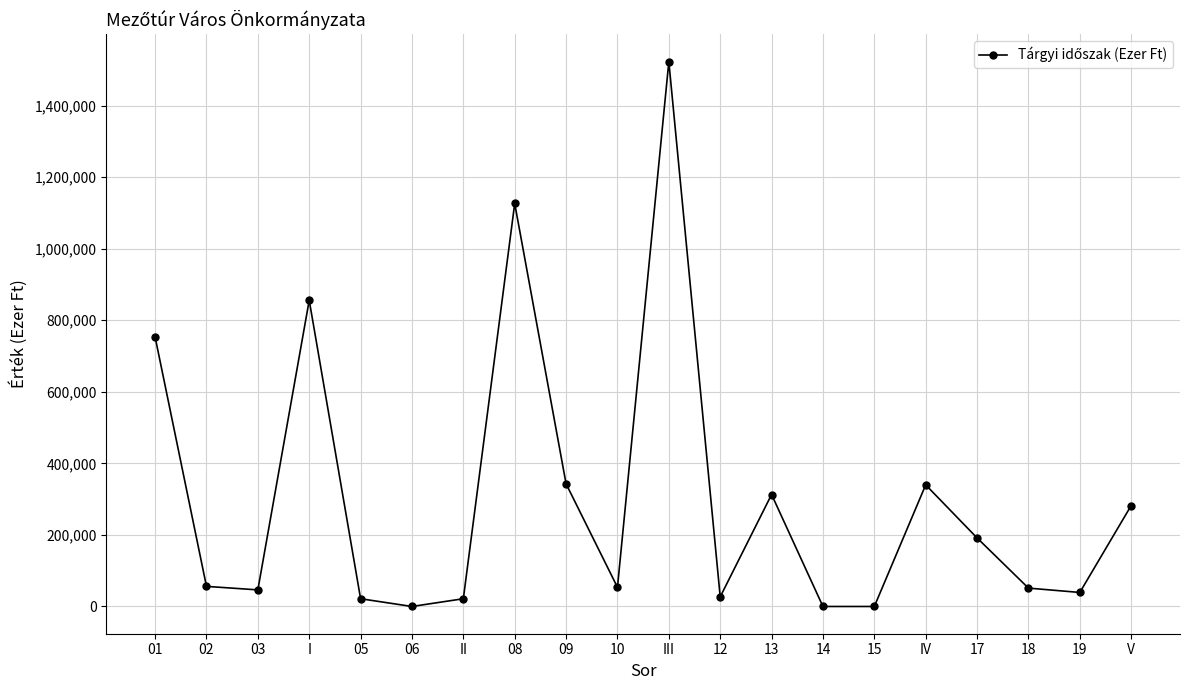

Where does the data first go above 56183?

01